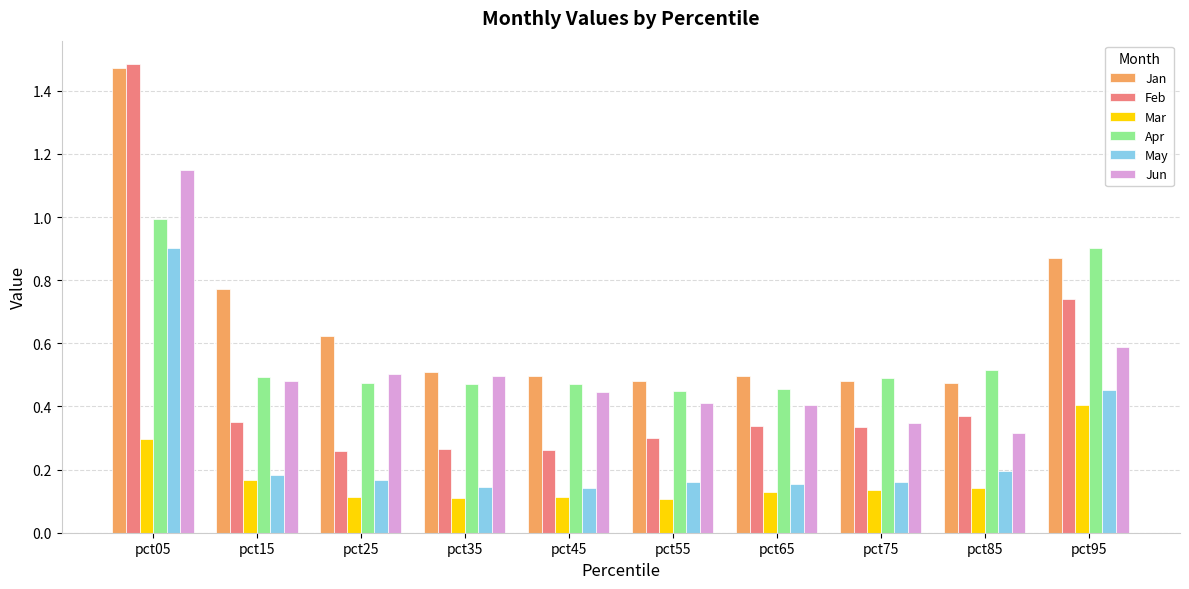

Is it true that Jun equals 0.4 at pct55?

True